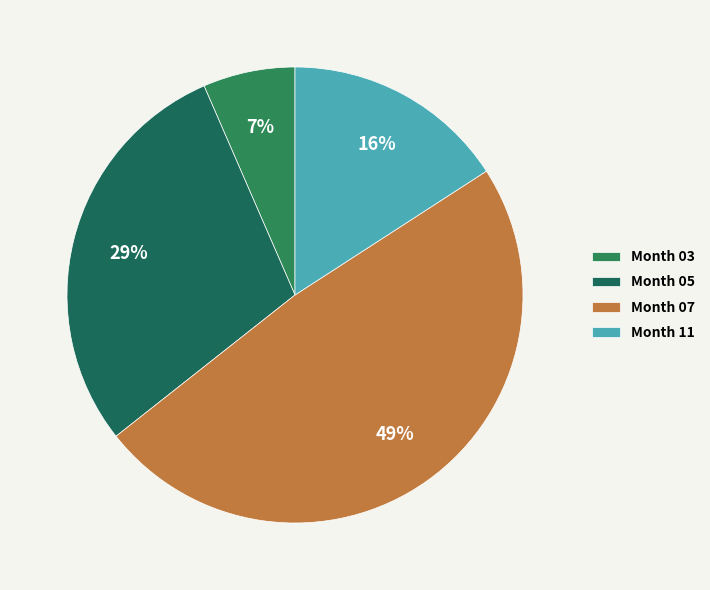

Which slice is the largest?

Month 07